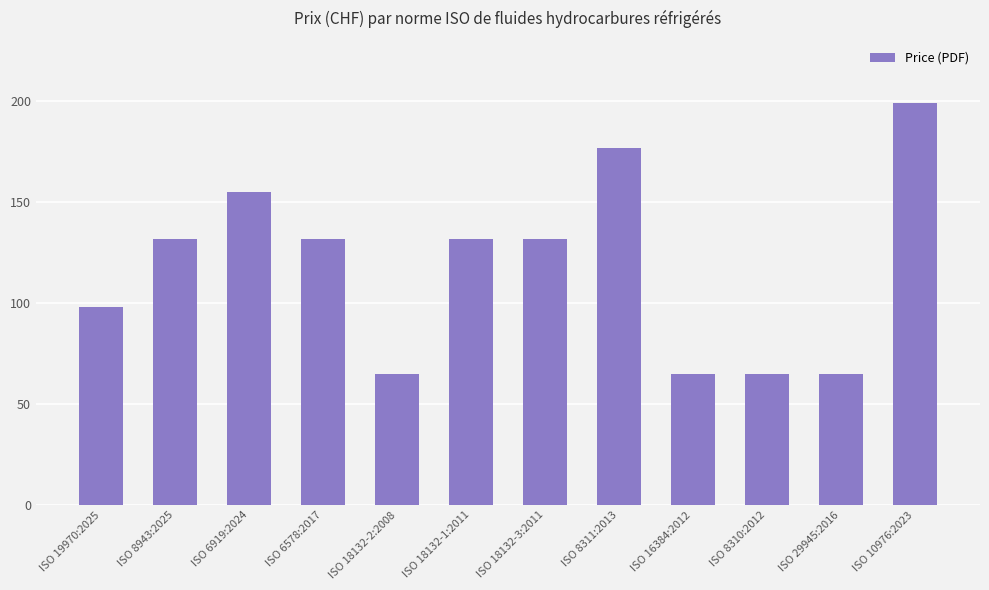

Read the value at ISO 6919:2024.

155